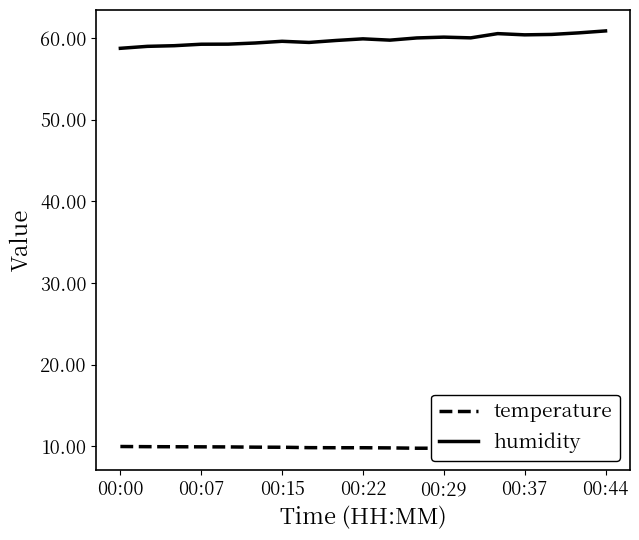

How many lines are shown in the chart?

2